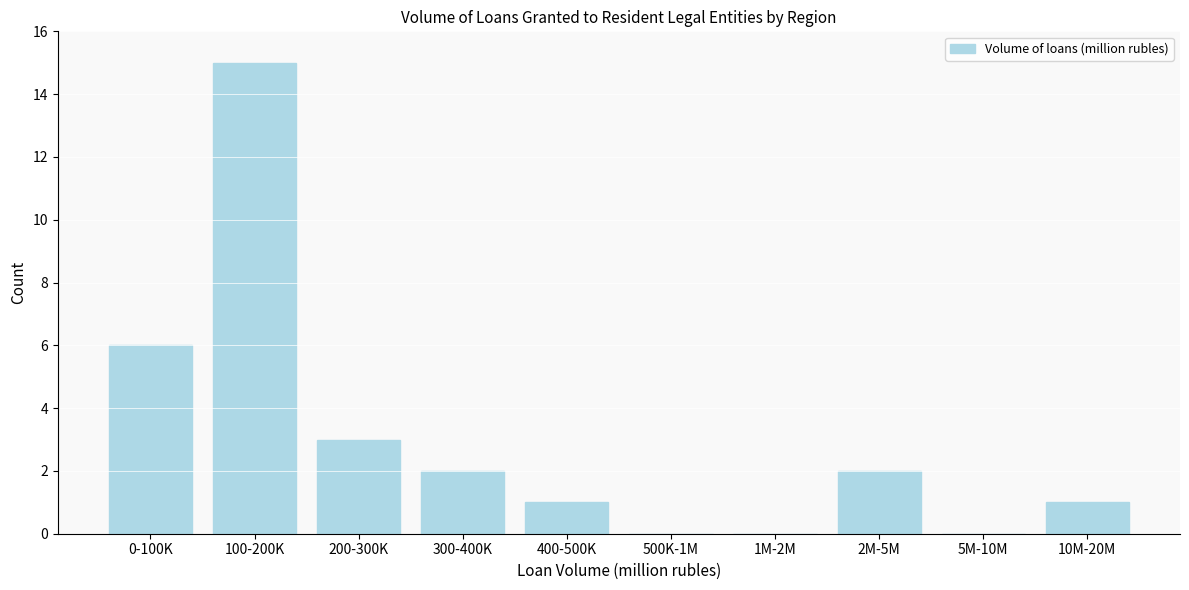

Reading left to right, what are all the values shown in this chart?

0-100K=6	100-200K=15	200-300K=3	300-400K=2	400-500K=1	500K-1M=0	1M-2M=0	2M-5M=2	5M-10M=0	10M-20M=1